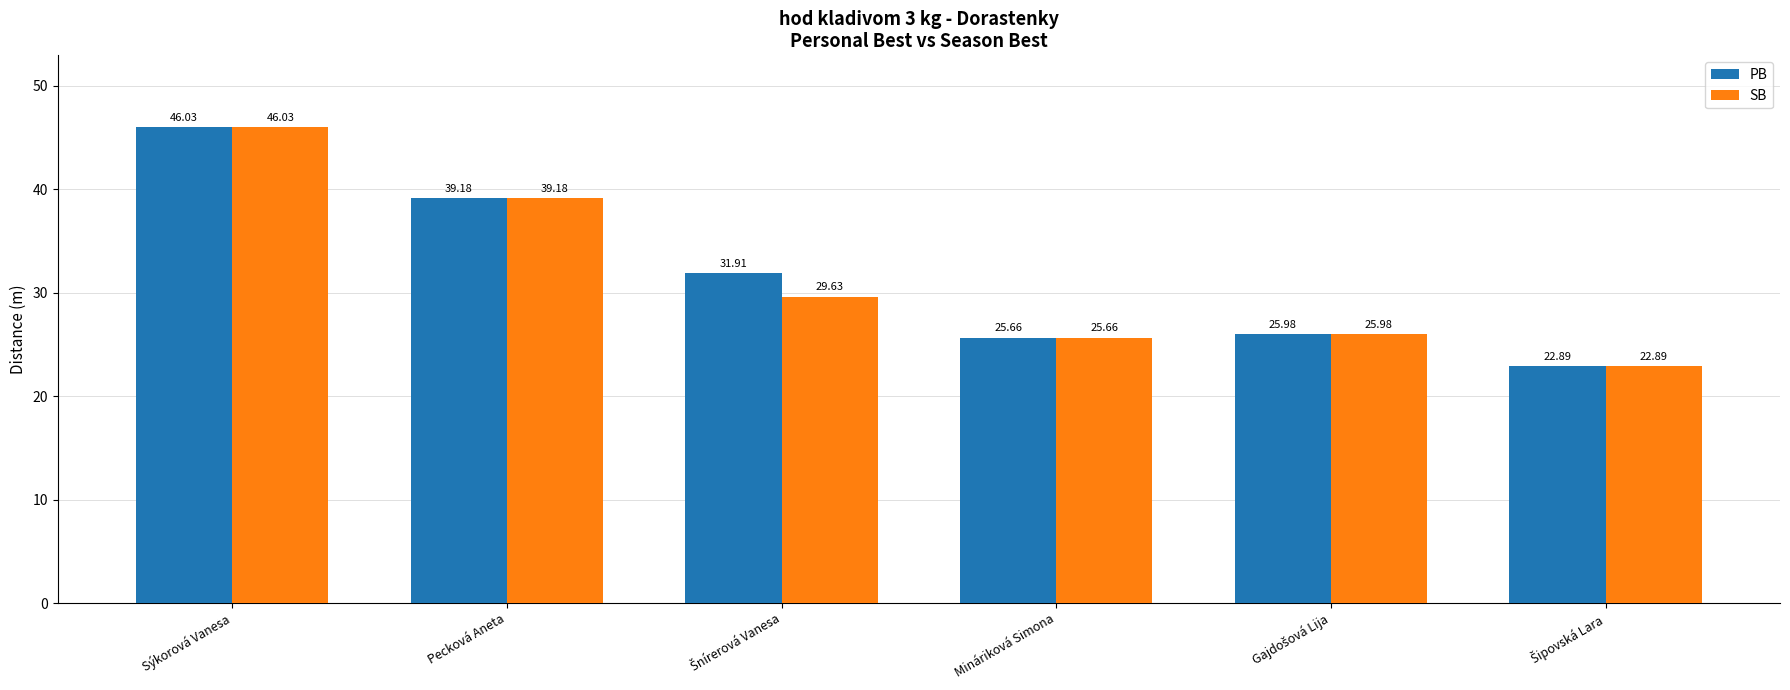

Is the value of PB at Sýkorová Vanesa greater than the value of SB at Mináriková Simona?

Yes